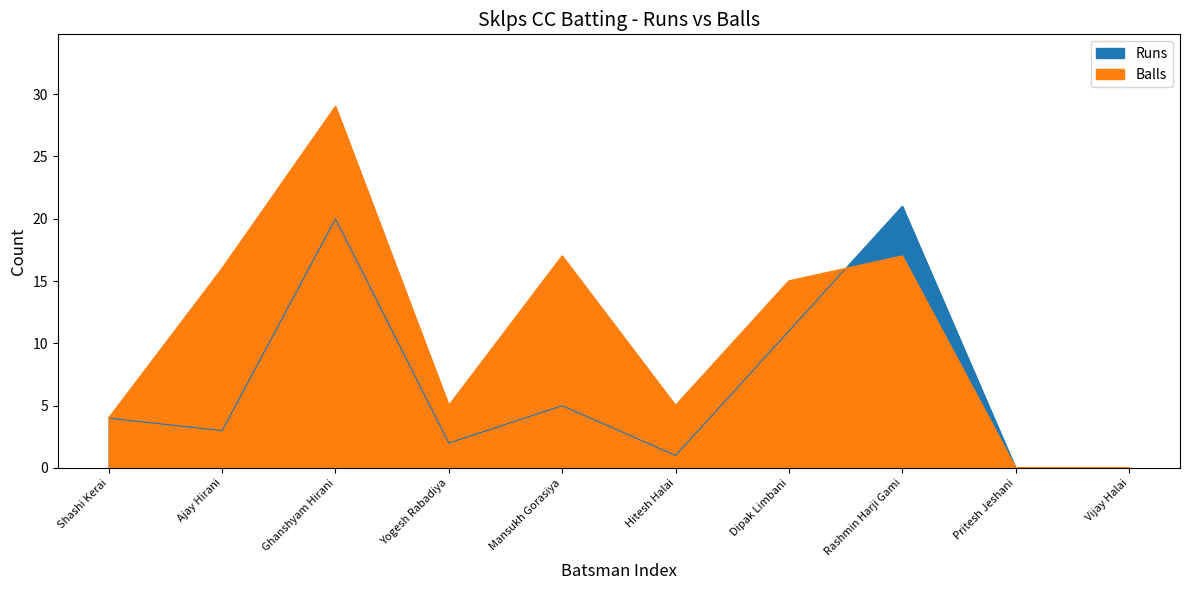

After their last crossing, which series has the higher values: Runs or Balls?

Runs